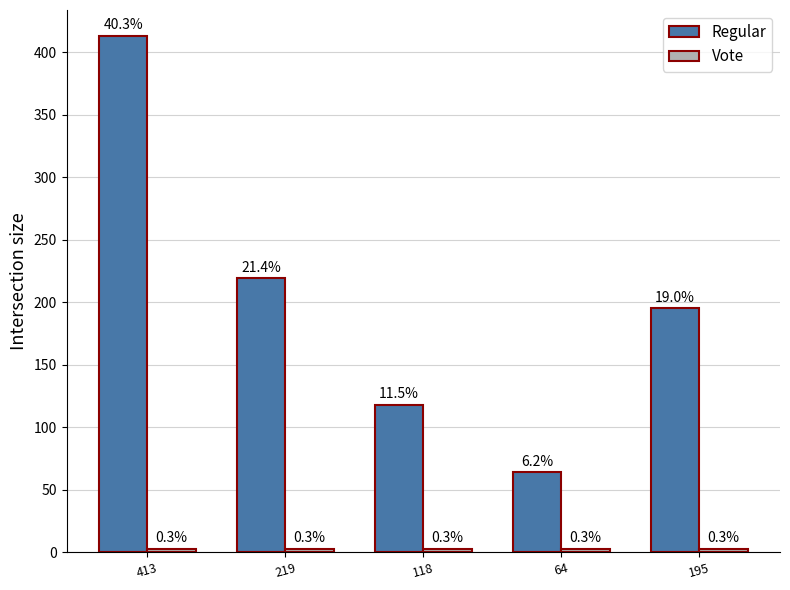

Rank the series at 195 from lowest to highest value.

Vote, Regular